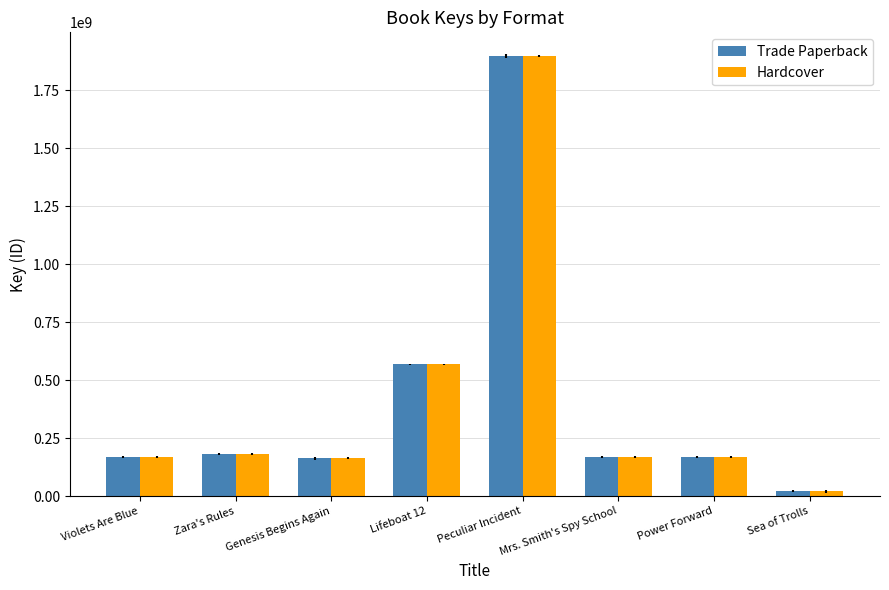

Where is Trade Paperback nearest to the value 958653461?

Lifeboat 12